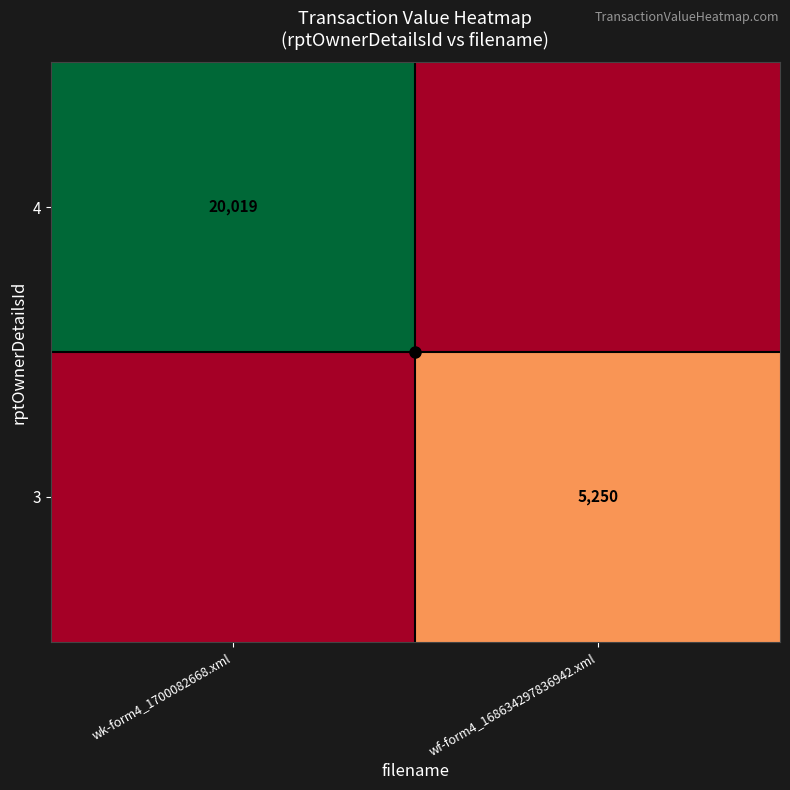

Rank the categories by 3 value from lowest to highest.

wk-form4_1700082668.xml, wf-form4_168634297836942.xml